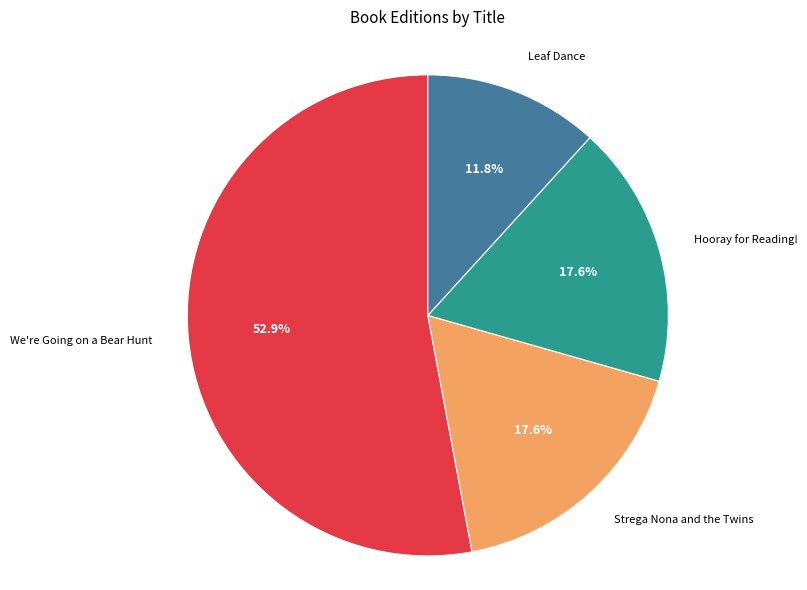

Does any single category account for the majority?

Yes